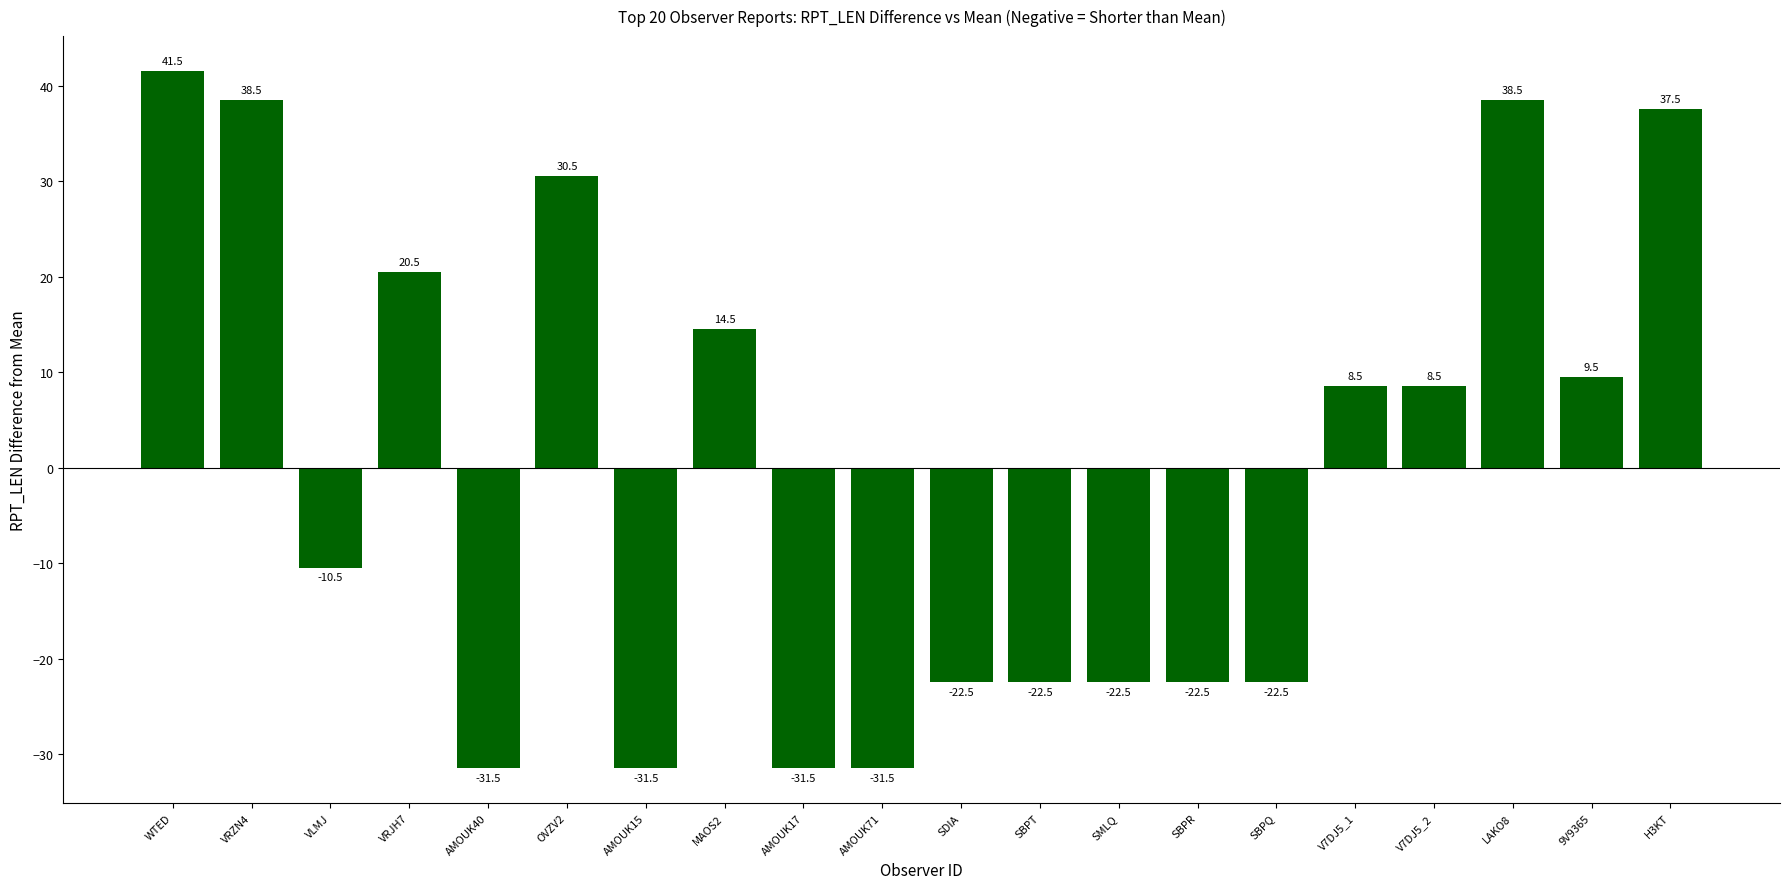

What is the label of the 15th bar from the right?

OVZV2